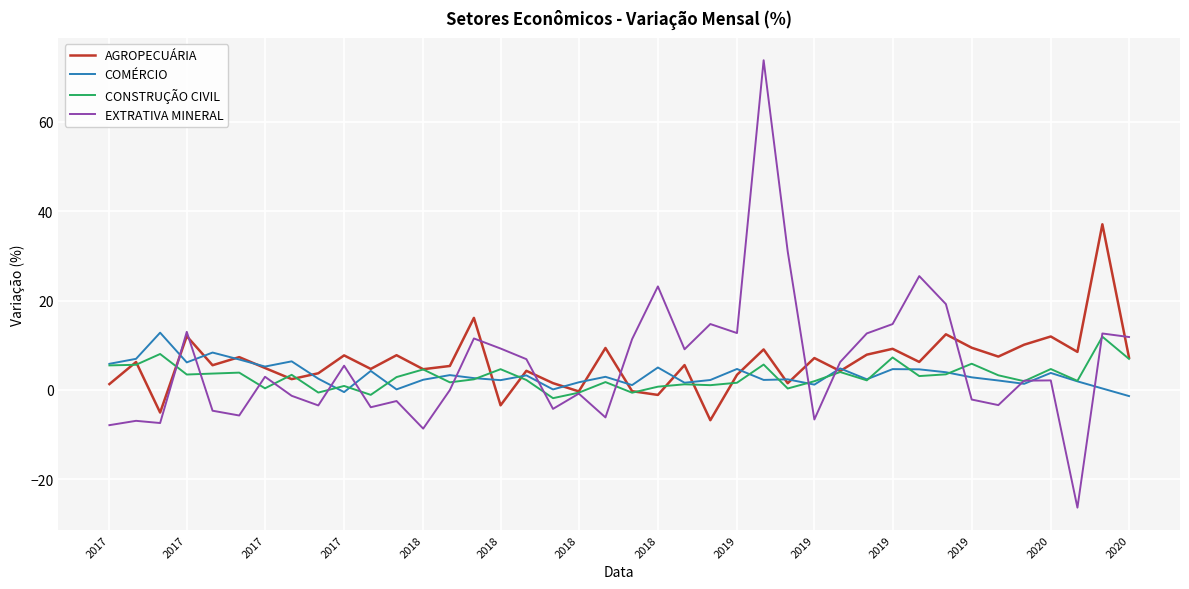

List the series in order of their peak value, highest first.

EXTRATIVA MINERAL, AGROPECUÁRIA, COMÉRCIO, CONSTRUÇÃO CIVIL